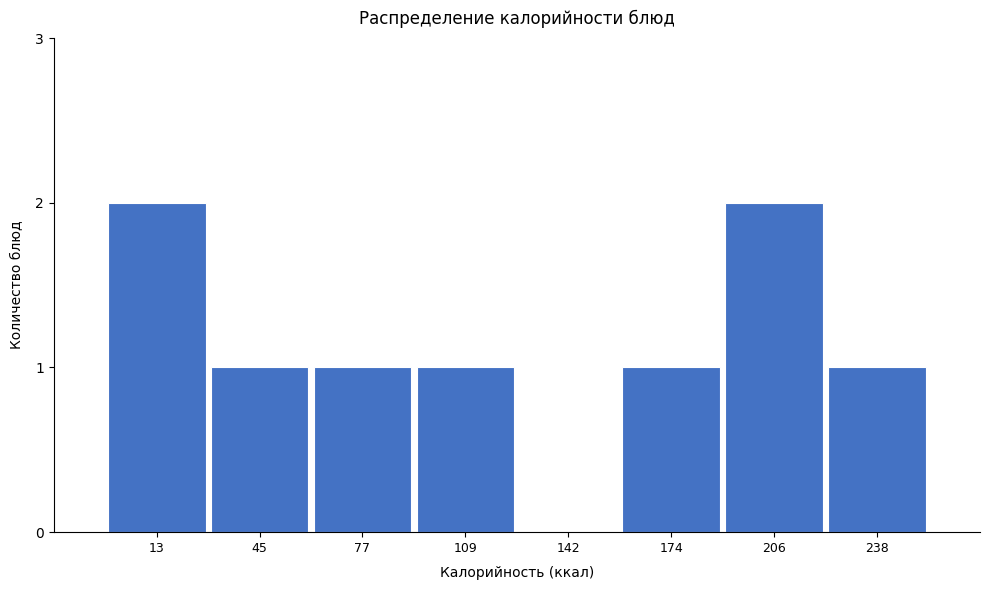

Reading left to right, transcribe all the data shown in this chart.

13=2	45=1	77=1	109=1	142=0	174=1	206=2	238=1